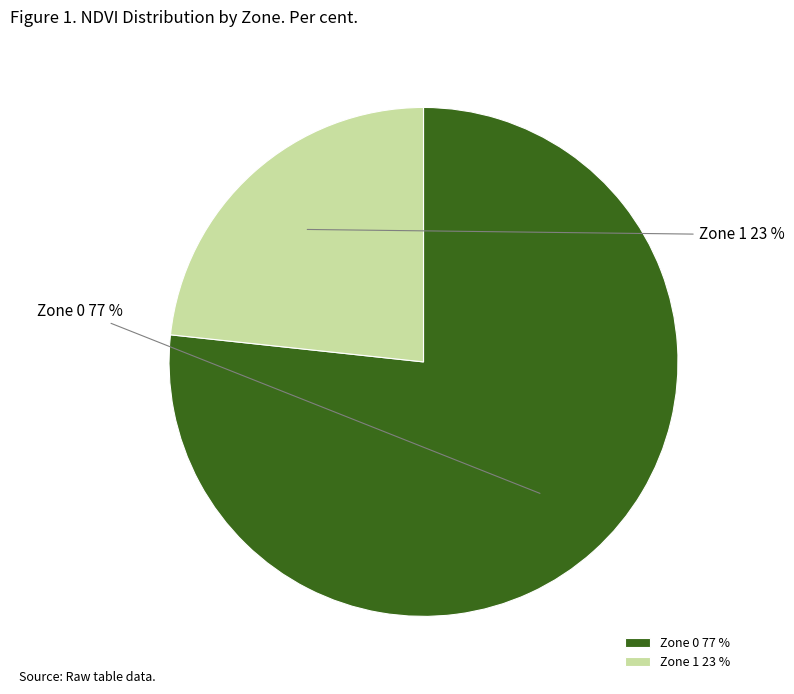

Count the number of slices in the pie.

2